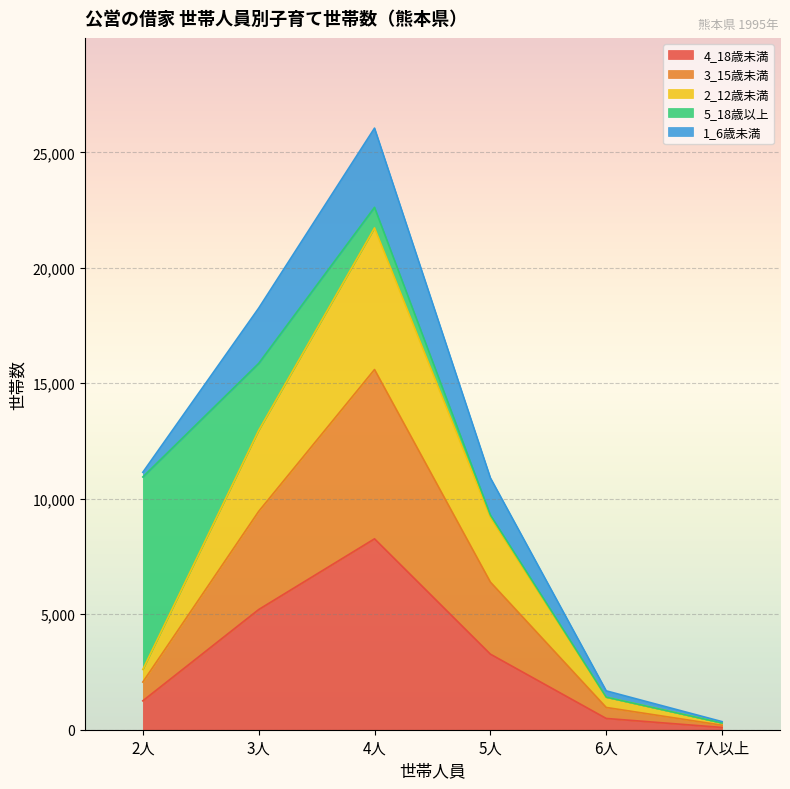

At which label does 4_18歳未満 reach its peak?

4人